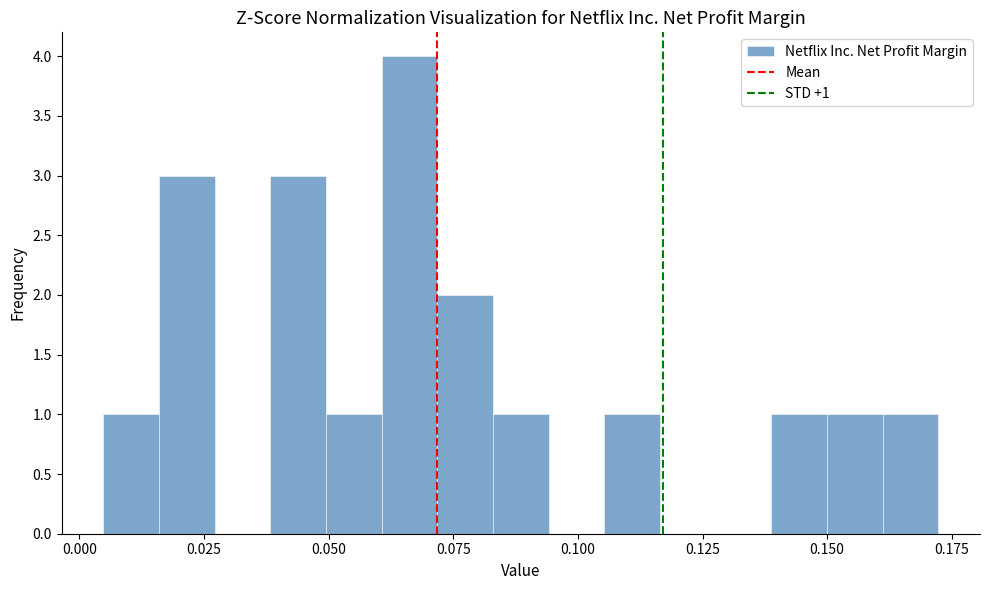

Around what value on the x-axis is the tallest bar? Give the approximate position of its centre, as read against the axis.

0.065